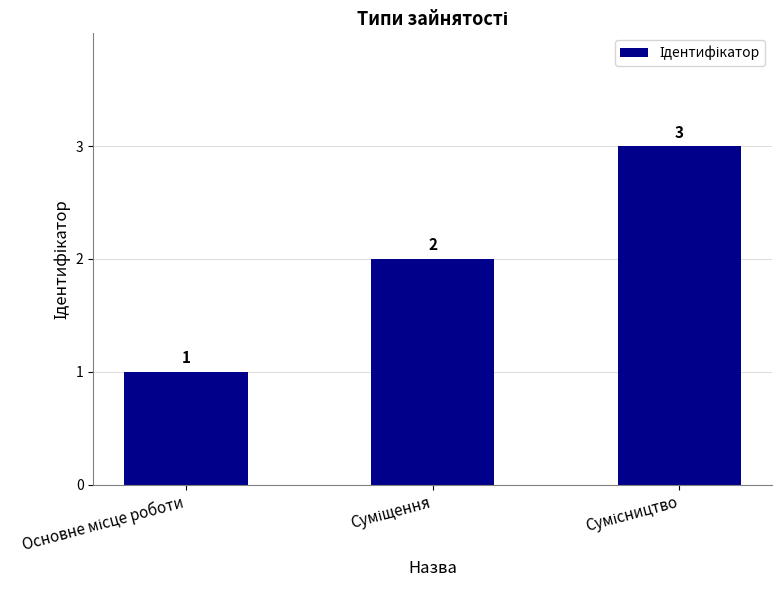

How many values are between 1 and 3?

3